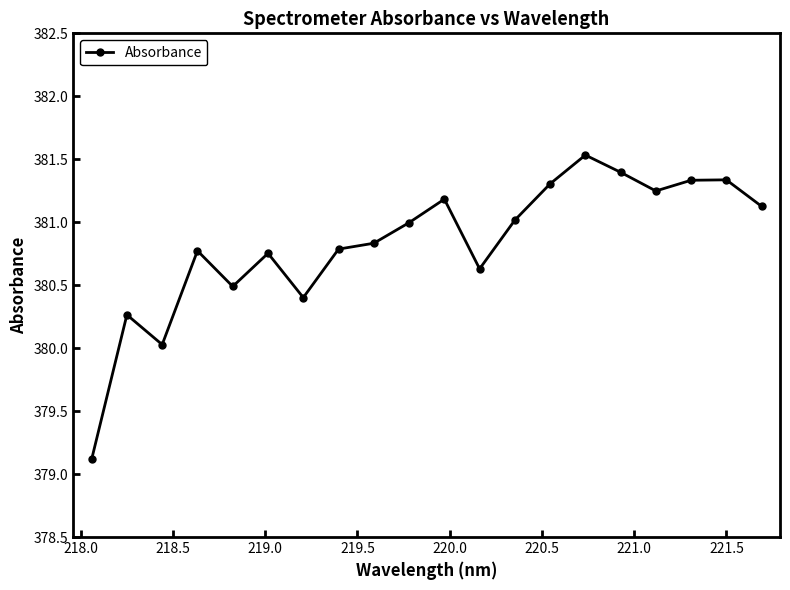

What is the difference between the maximum and minimum values?

2.4